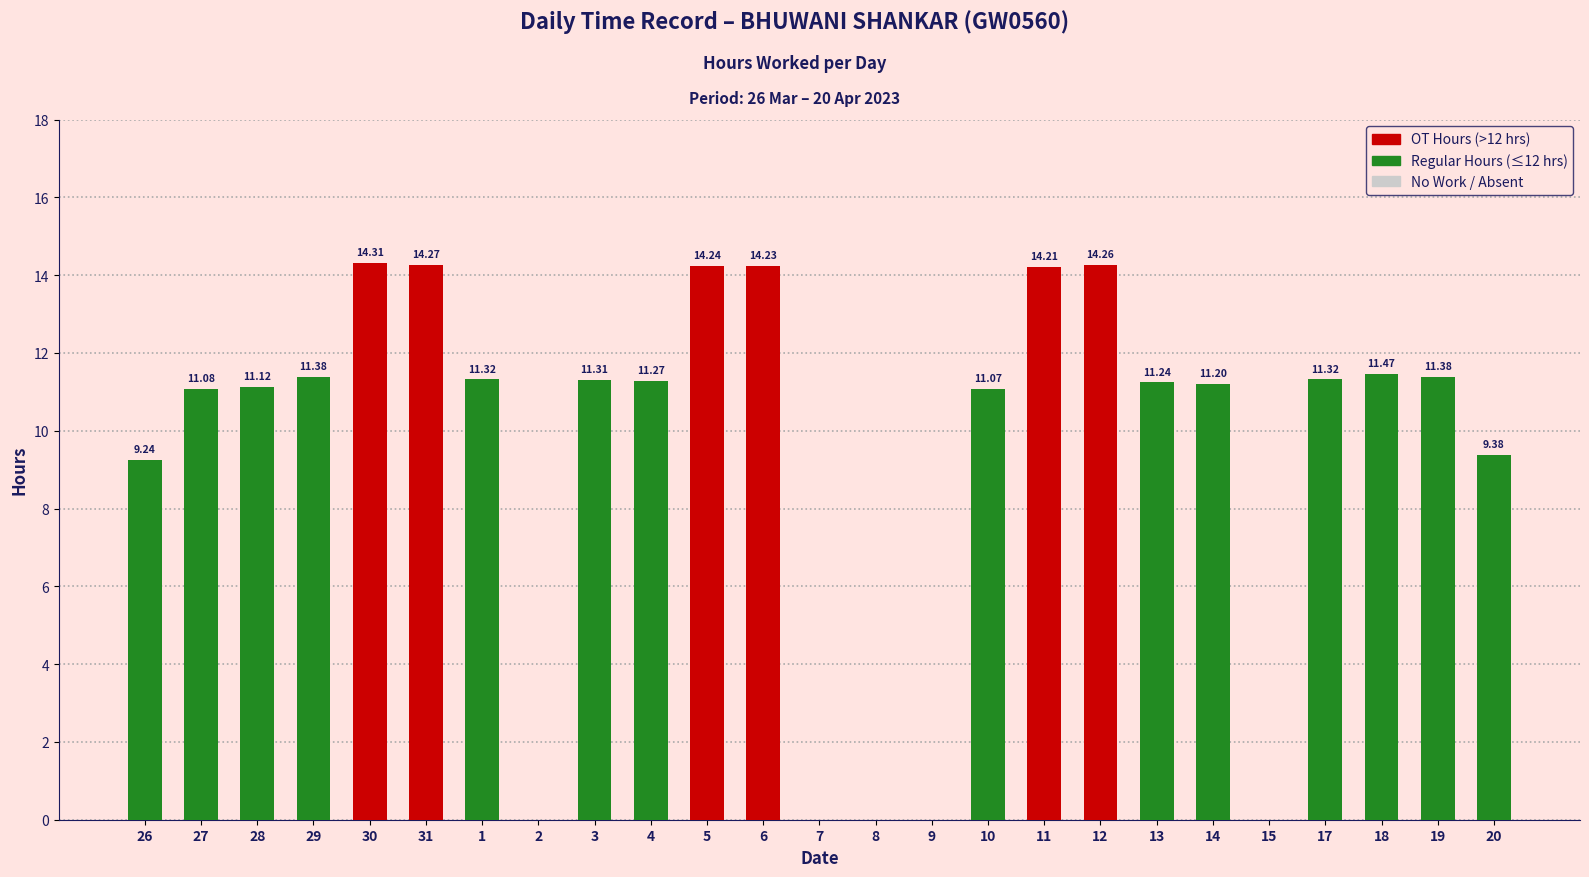

What is the change in value from 1 to 15?

-11.3